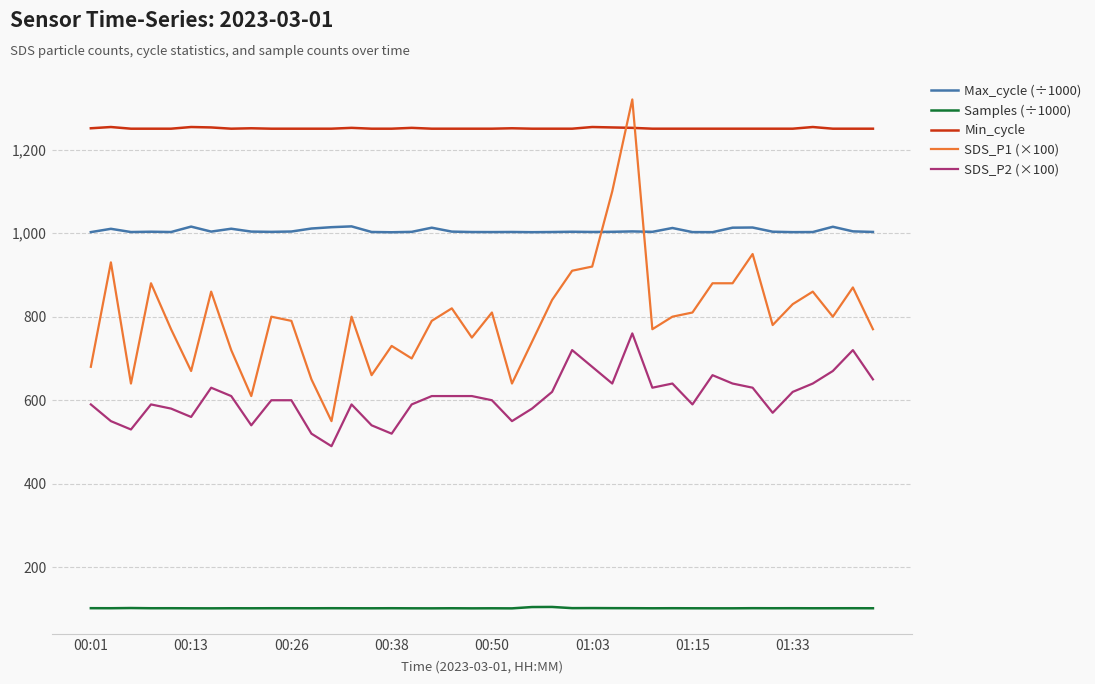

What is the maximum value for Max_cycle (÷1000)?

1016.2